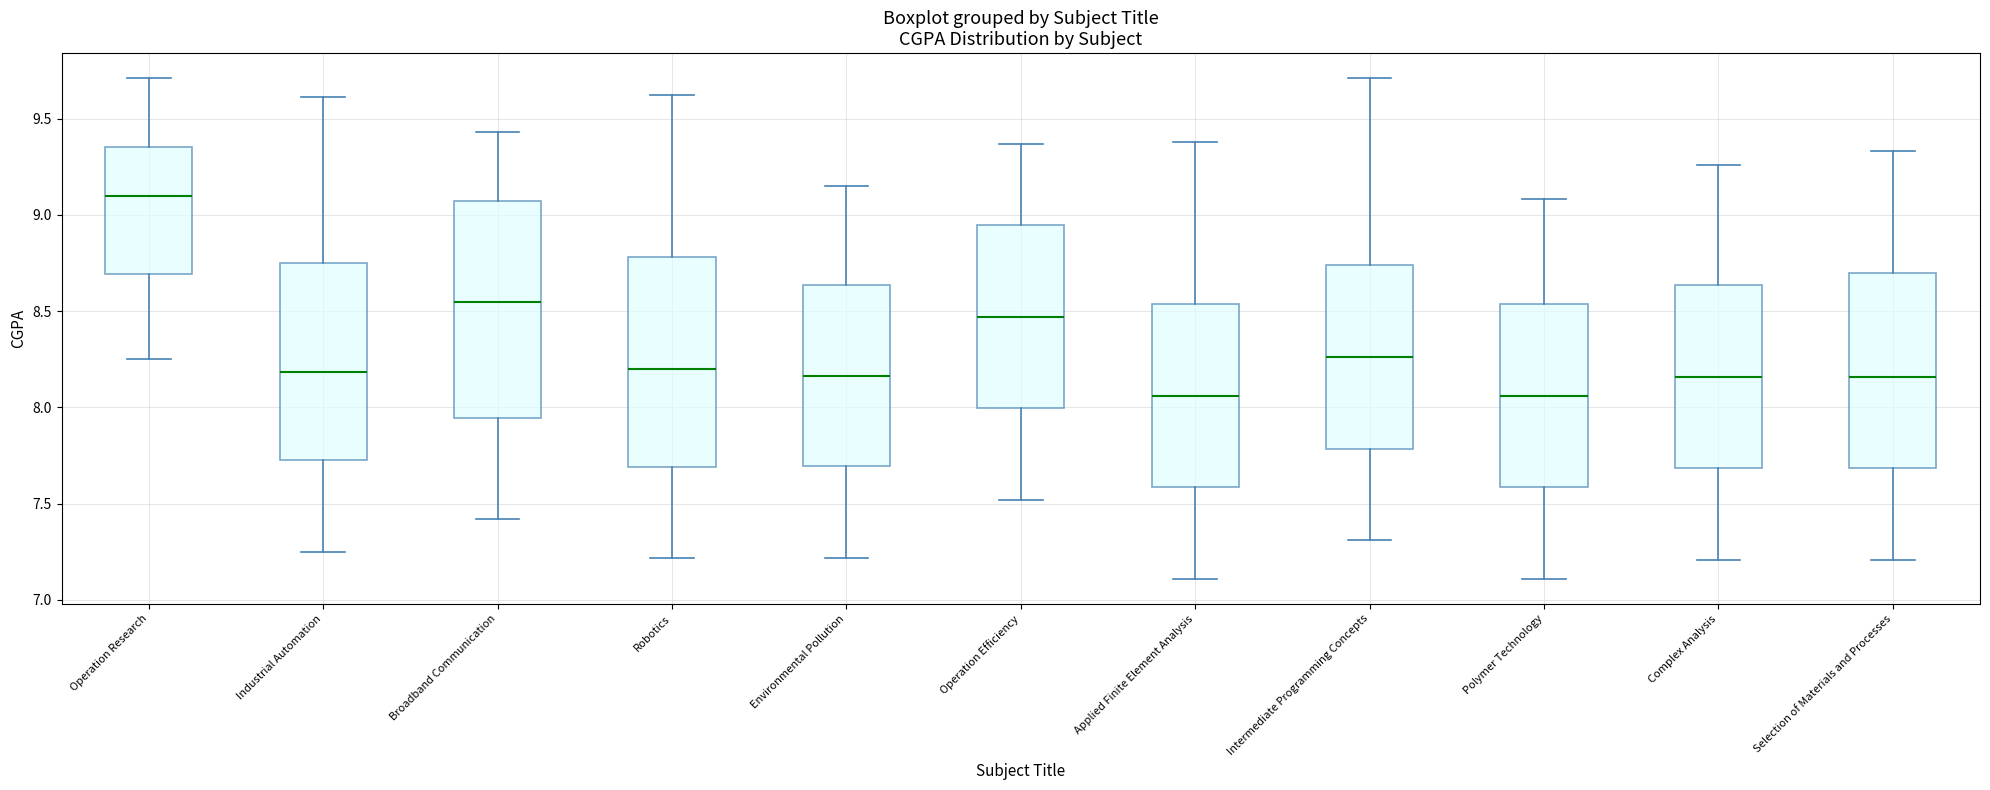

Reading left to right, read every box against the y-axis: the position of its median line, the range the box covers, and the ends of its whiskers. The values are not printed on the chart, so give them approximately, as read against the axis.

Operation Research: median 9.10, box 8.70 to 9.35, whiskers 8.25 to 9.70
Industrial Automation: median 8.20, box 7.75 to 8.75, whiskers 7.25 to 9.60
Broadband Communication: median 8.55, box 7.95 to 9.05, whiskers 7.40 to 9.45
Robotics: median 8.20, box 7.70 to 8.80, whiskers 7.20 to 9.60
Environmental Pollution: median 8.15, box 7.70 to 8.65, whiskers 7.20 to 9.15
Operation Efficiency: median 8.45, box 8.00 to 8.95, whiskers 7.50 to 9.35
Applied Finite Element Analysis: median 8.05, box 7.60 to 8.55, whiskers 7.10 to 9.40
Intermediate Programming Concepts: median 8.25, box 7.80 to 8.75, whiskers 7.30 to 9.70
Polymer Technology: median 8.05, box 7.60 to 8.55, whiskers 7.10 to 9.10
Complex Analysis: median 8.15, box 7.70 to 8.65, whiskers 7.20 to 9.25
Selection of Materials and Processes: median 8.15, box 7.70 to 8.70, whiskers 7.20 to 9.35